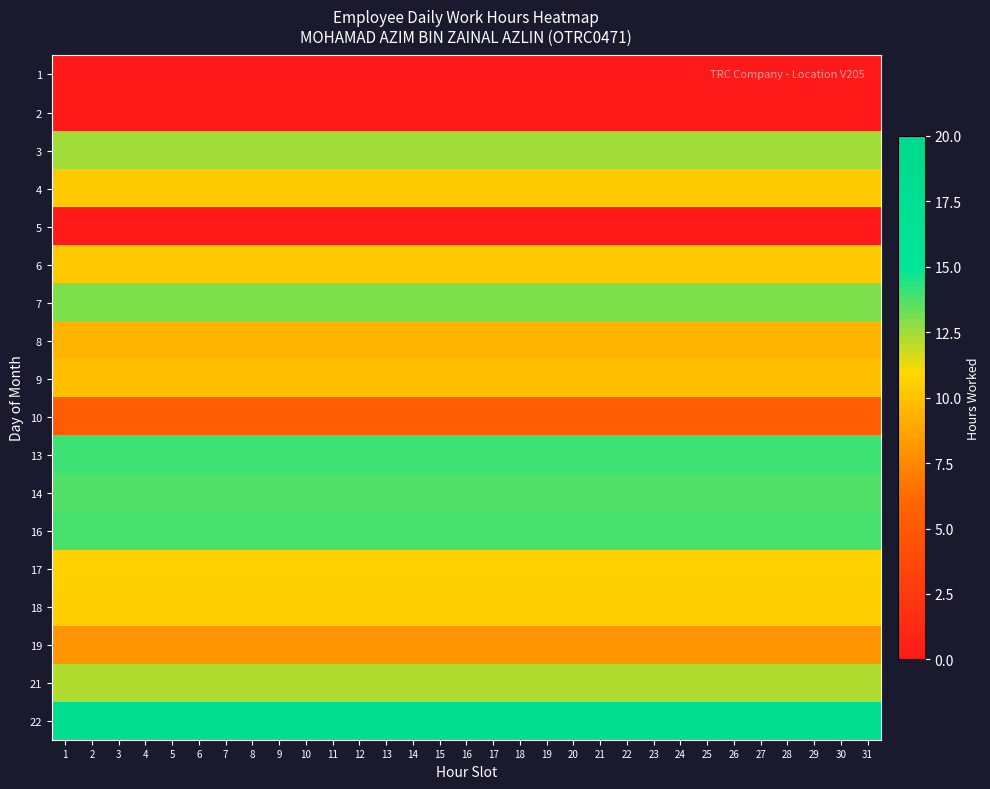

What is the difference between the highest and lowest values at 19?

18.3